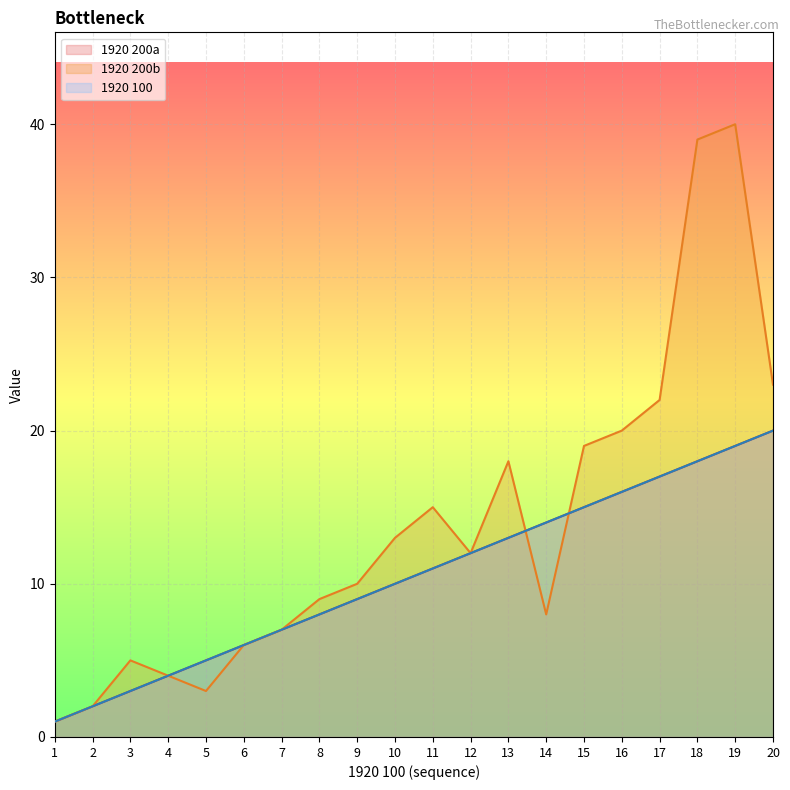

How many data points in 1920 200a are above 11?

9